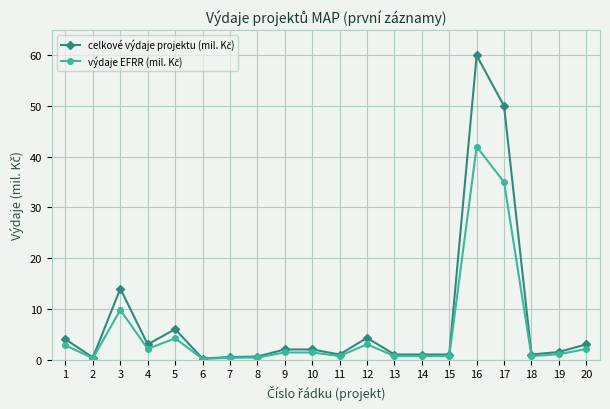

What is the minimum value shown in the chart?

0.1